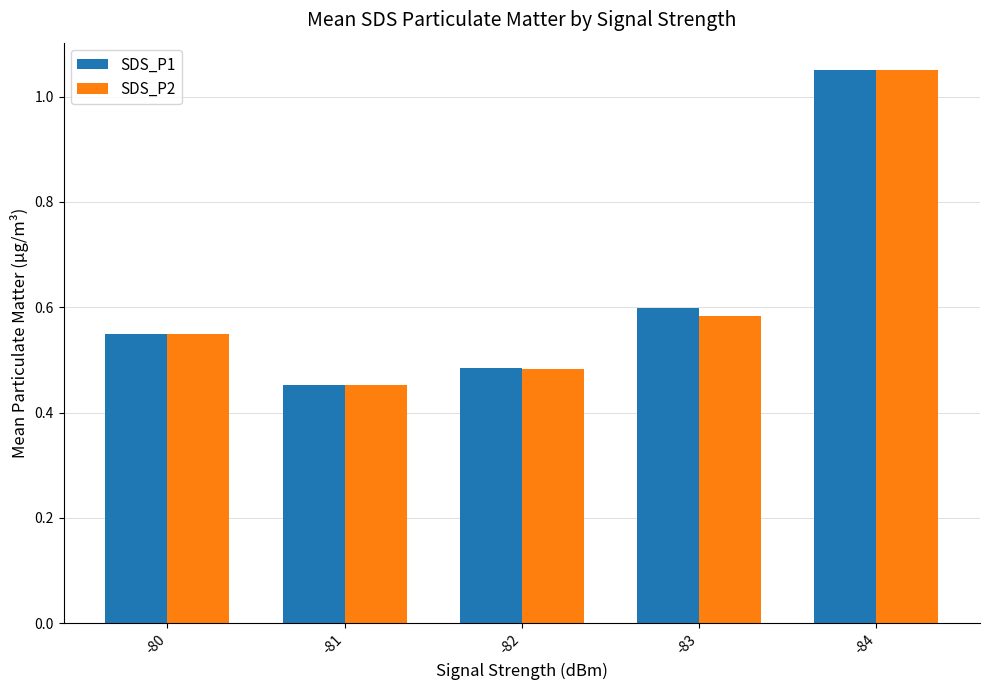

Is it true that SDS_P2 equals 0.4 at -83?

False